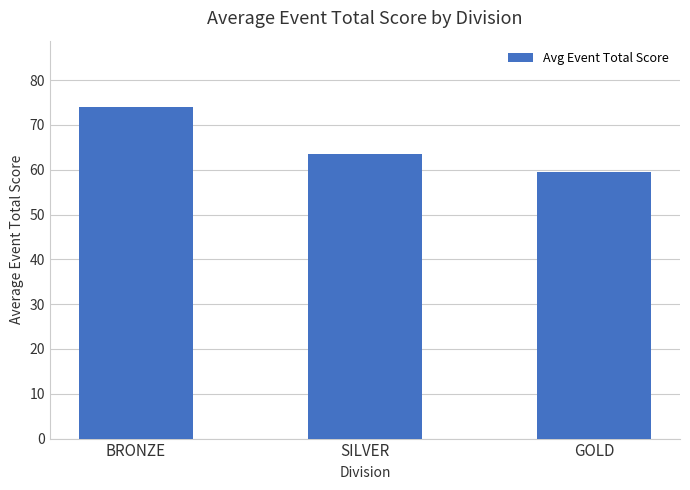

What is the change in value from BRONZE to GOLD?

-14.4